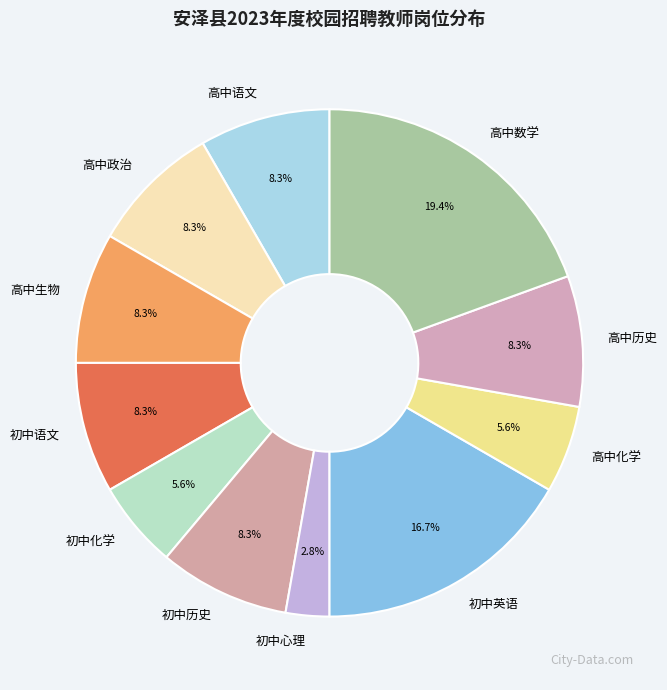

To the nearest percent, what portion does 高中历史 represent?

8%